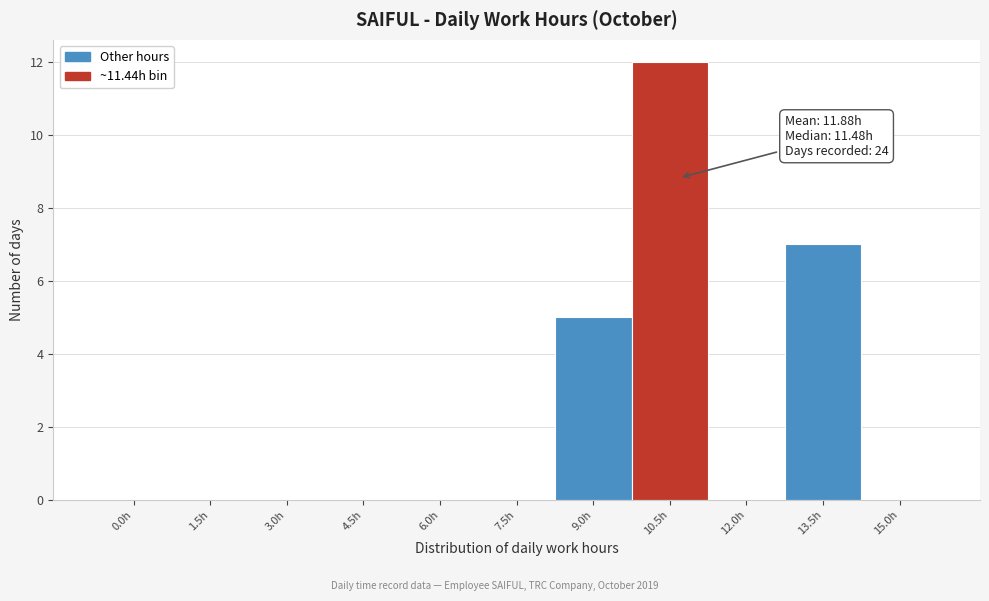

Reading left to right, list all the values displayed in this chart.

0.0h=0	1.5h=0	3.0h=0	4.5h=0	6.0h=0	7.5h=0	9.0h=5	10.5h=12	12.0h=0	13.5h=7	15.0h=0